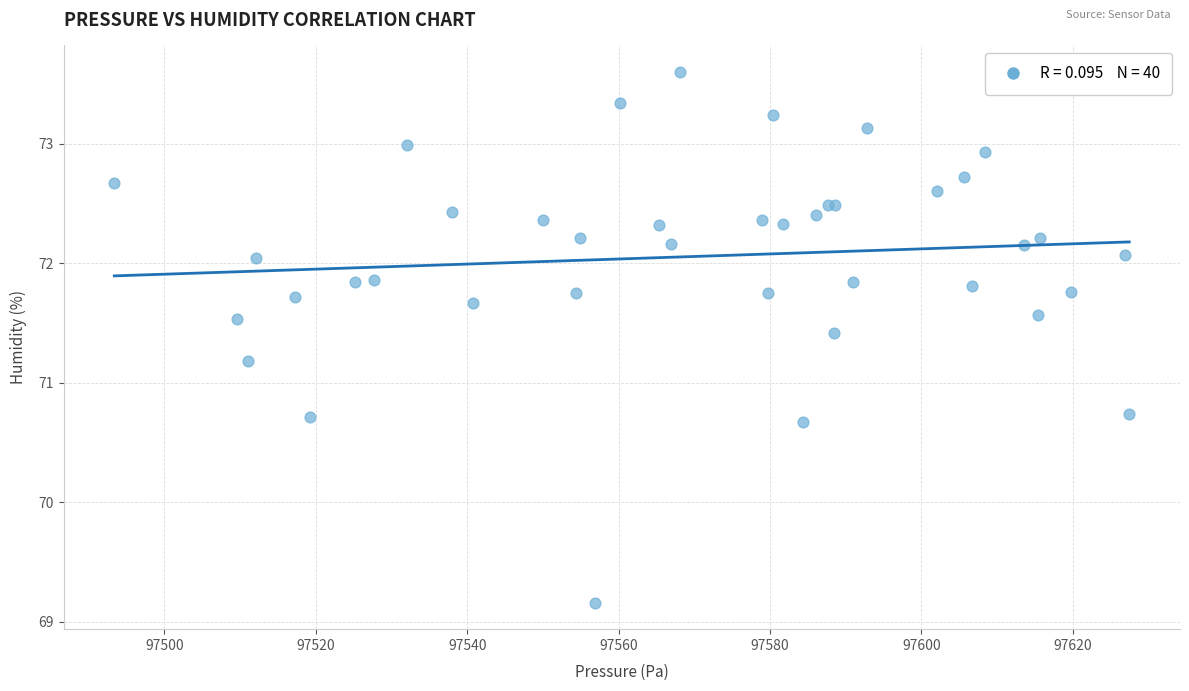

What Y value in the scatter plot is closest to 71?

71.2